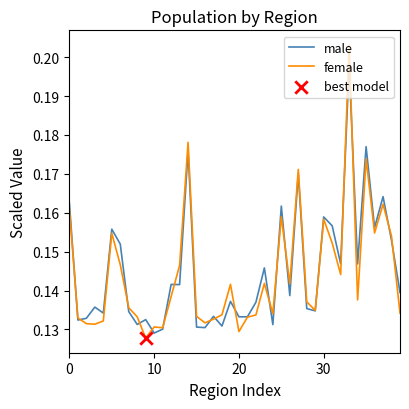

Which series has the largest range (max minus min)?

female